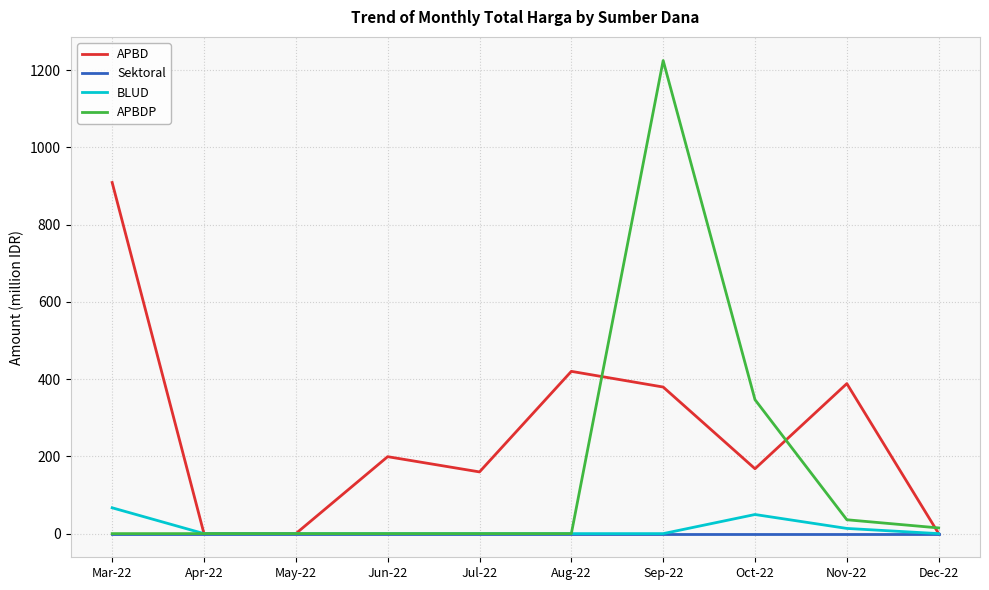

List the series in order of their peak value, highest first.

APBDP, APBD, BLUD, Sektoral